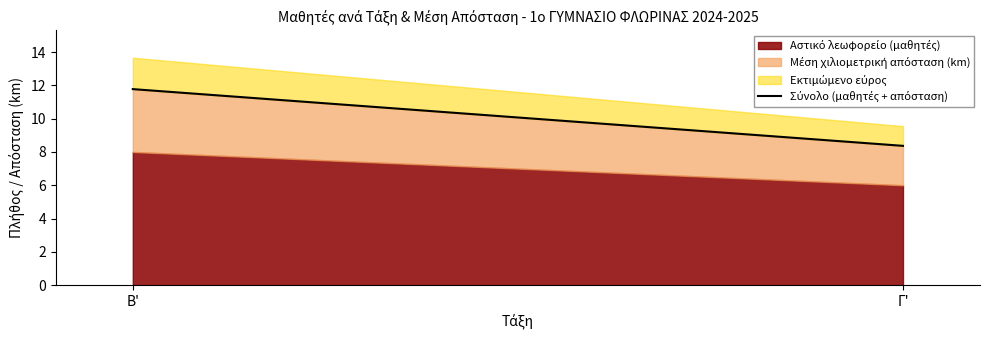

Between Γ' and Β', which is larger?

Β'